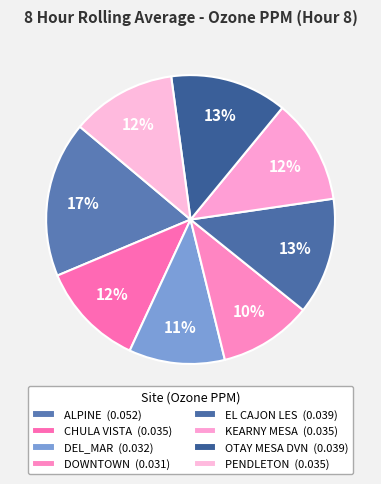

What is the smallest slice in the pie chart?

DOWNTOWN